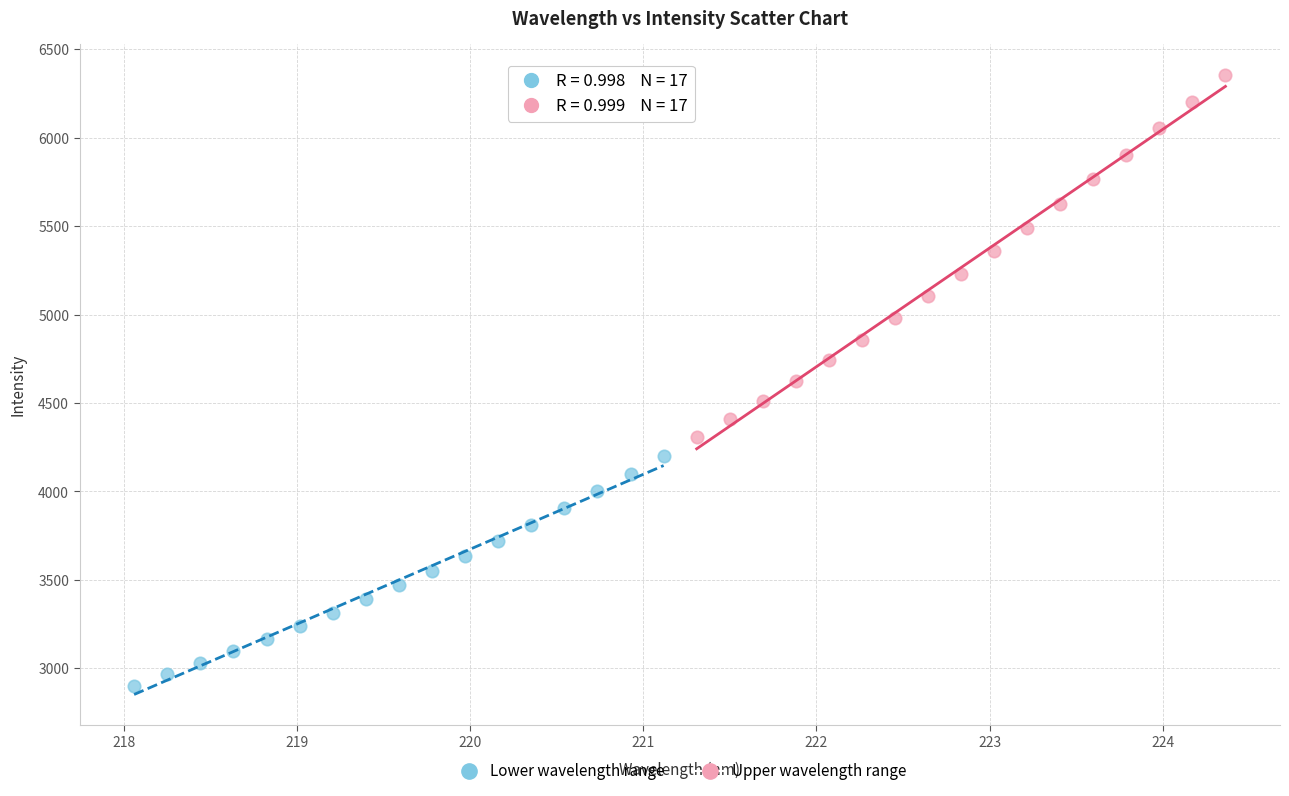

What are all the series names shown in the legend?

Lower wavelength range, Upper wavelength range